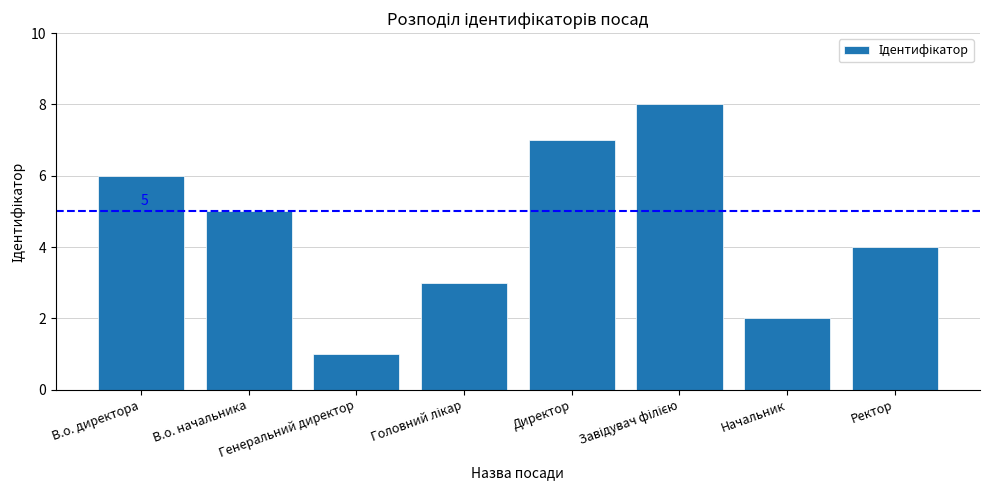

What is the sum of the values at Генеральний директор and В.о. директора?

7